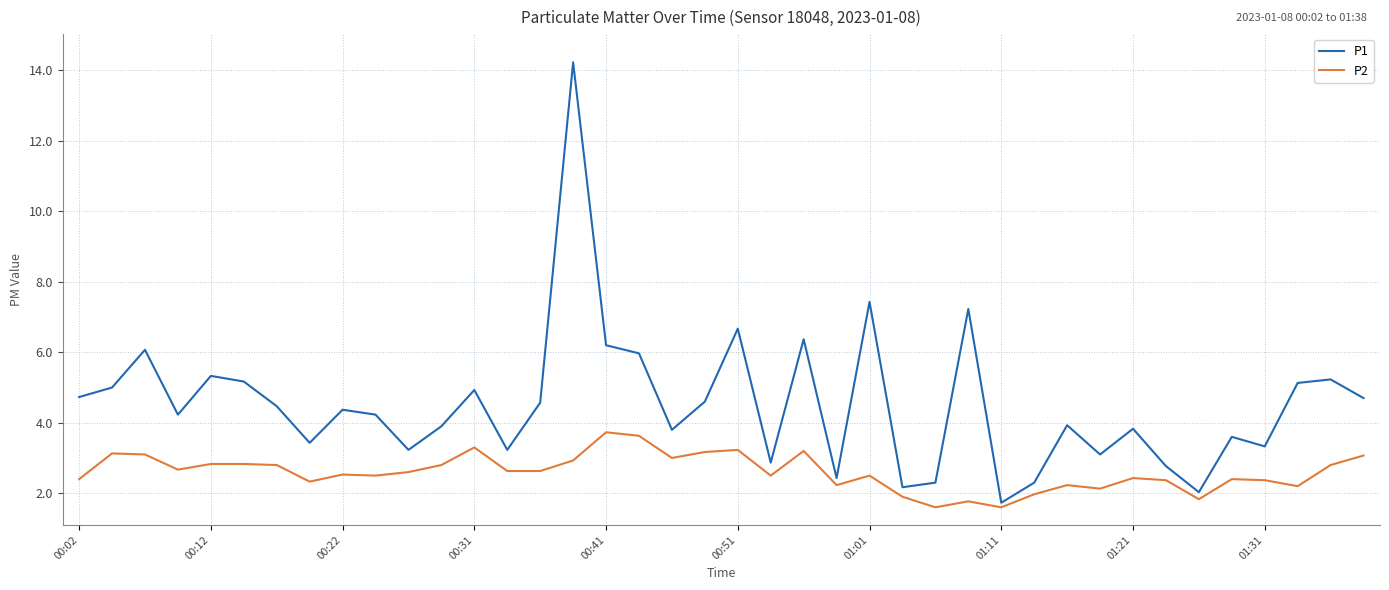

What is the maximum value shown in the chart?

14.2